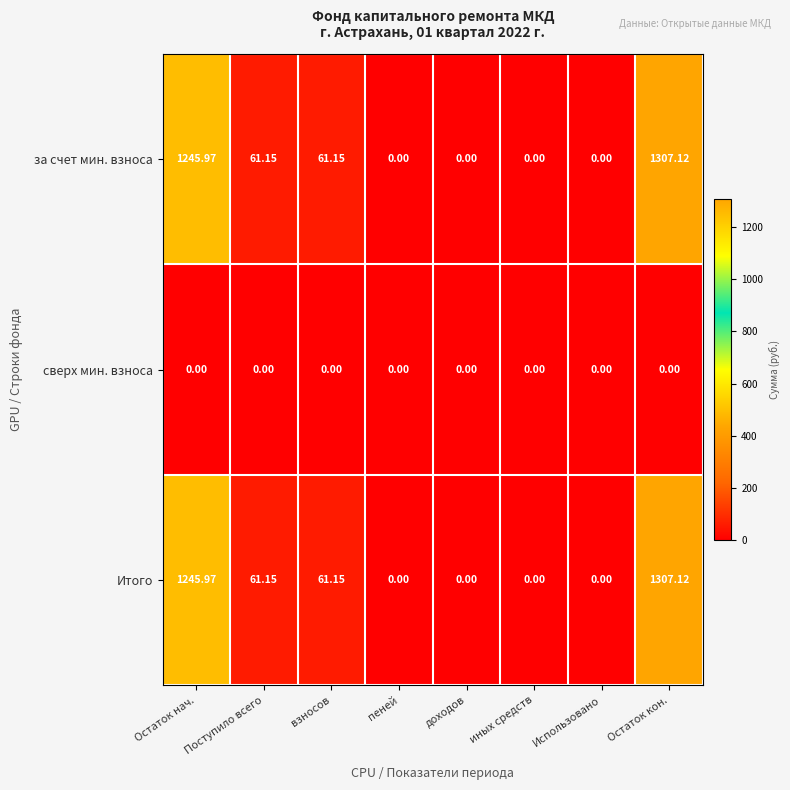

At which label does за счет мин. взноса first exceed 61?

Остаток нач.